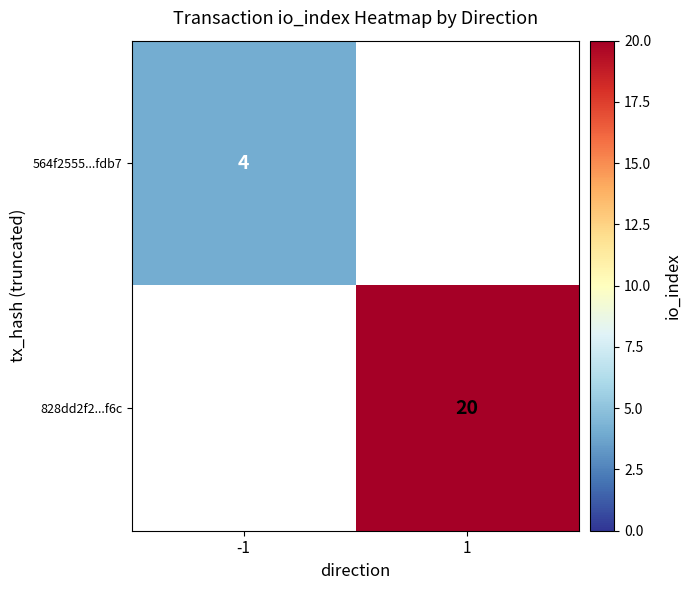

Is it true that 828dd2f2...f6c equals 8.7 at 1?

False